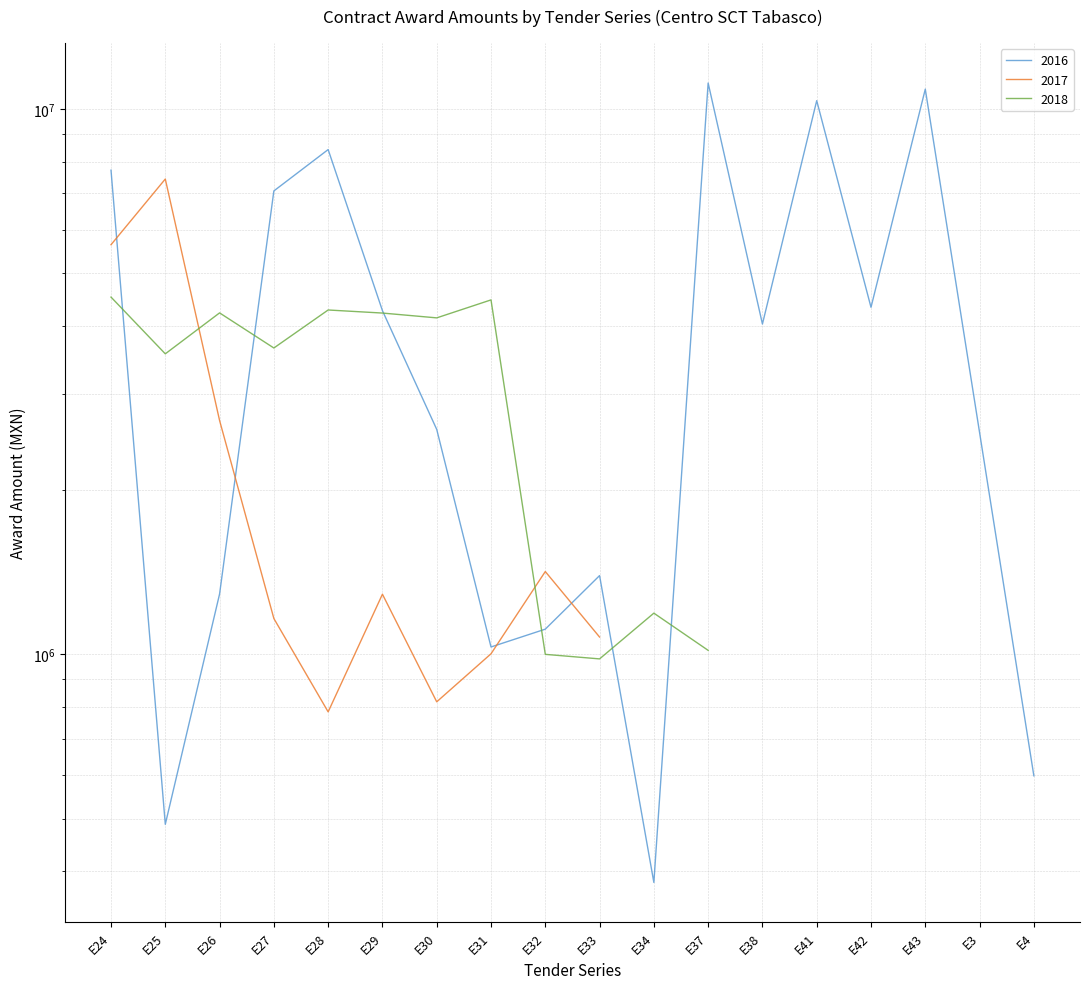

Reading right to left, list all the values displayed in this chart.

2016: 598937.2	2550460.1	10863411.4	4326209.1	10347592.9	4031003.3	11147406.5	381889.7	1394309.7	1112202.2	1031644.0	2584122.5	4265576.5	8417475.2	7069539.2	1290058.2	488096.7	7716794.9
2017: 0.0	0.0	0.0	0.0	0.0	0.0	0.0	0.0	1075740.2	1418316.0	1002365.5	818481.7	1288825.1	784474.4	1163374.1	2683080.4	7433845.5	5633636.8
2018: 0.0	0.0	0.0	0.0	0.0	0.0	1017014.8	1189948.5	981018.6	999999.4	4463377.7	4137431.7	4222328.2	4277343.7	3643477.9	4225329.0	3554728.5	4516574.0